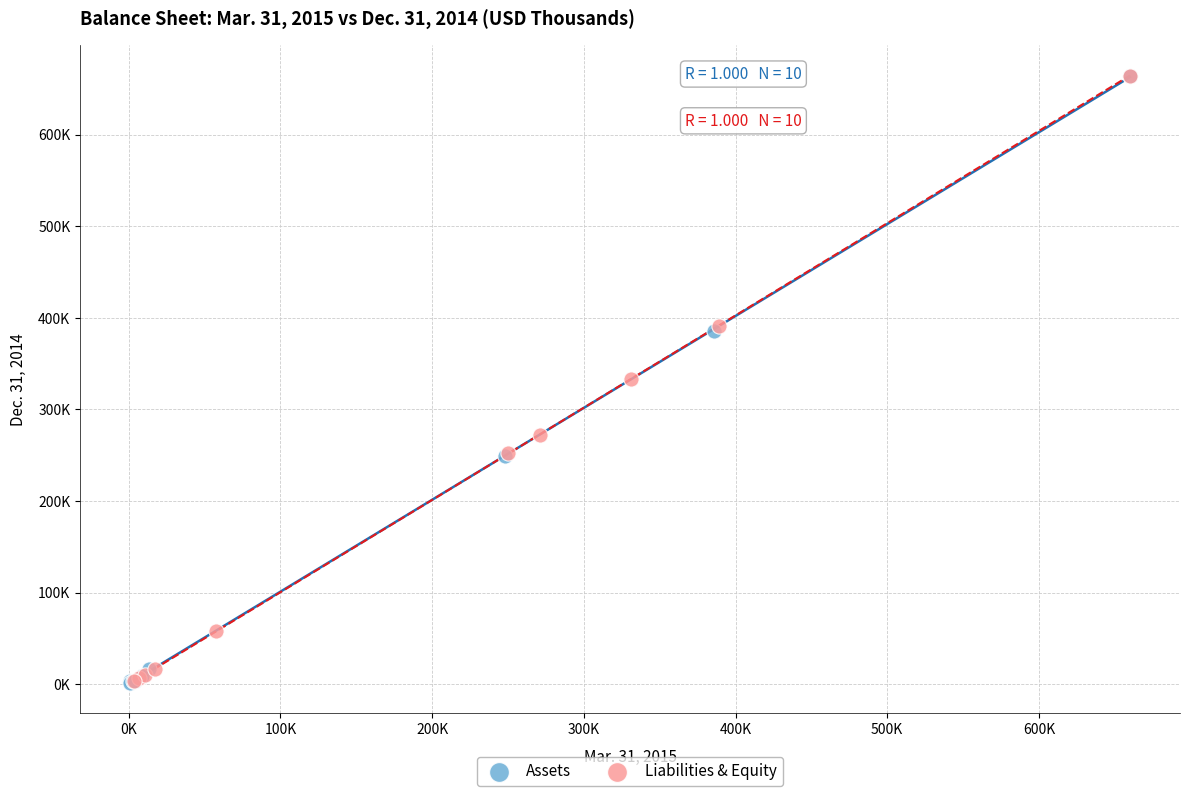

What are all the series names shown in the legend?

Assets, Liabilities & Equity